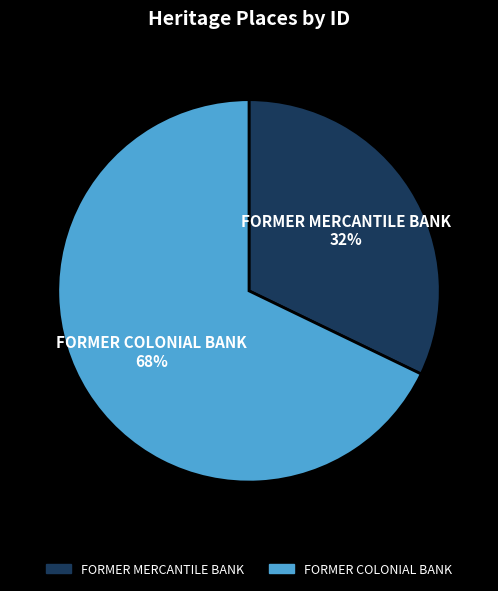

To the nearest percent, what is the difference between the FORMER MERCANTILE BANK and FORMER COLONIAL BANK slice percentages?

36%